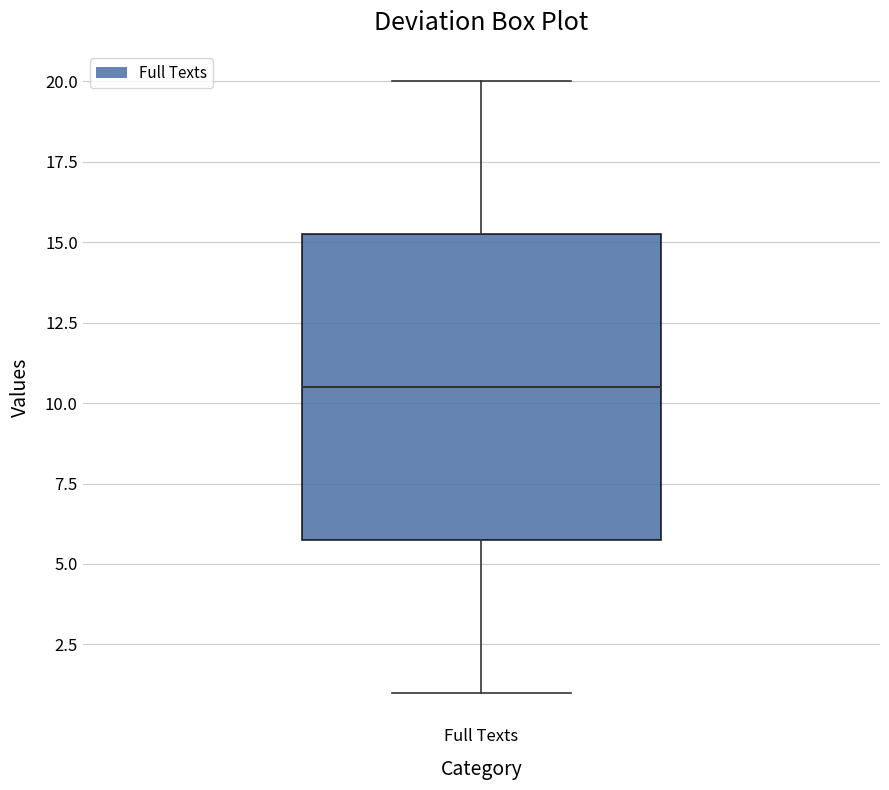

Read this box plot against the y-axis: the position of the median line, the range covered by the box, and the ends of both whiskers. The values are not printed on the chart, so give them approximately, as read against the axis.

median 10.5, box 6.0 to 15.5, whiskers 1.0 to 20.0